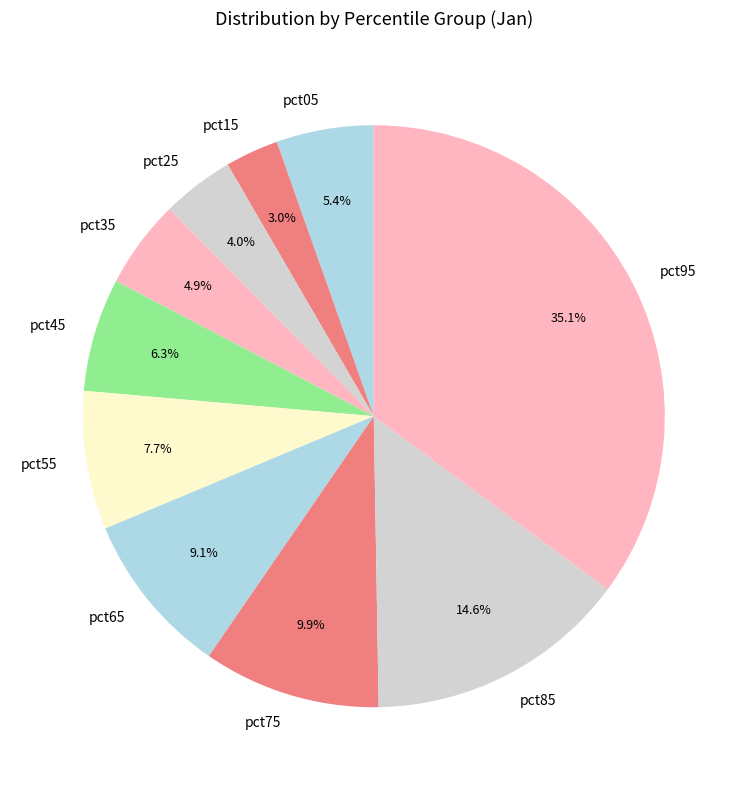

Is there a majority slice in this chart?

No